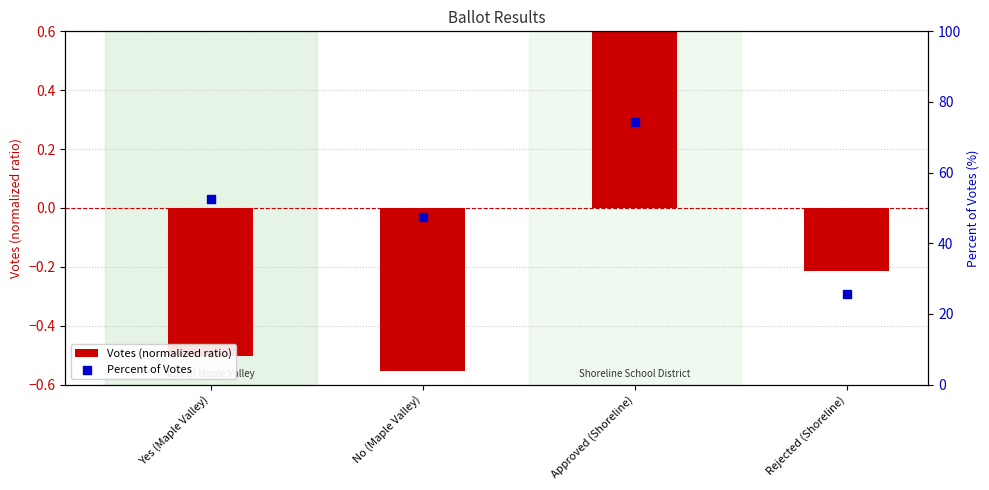

At which category is the sum across all series the highest?

Approved (Shoreline)